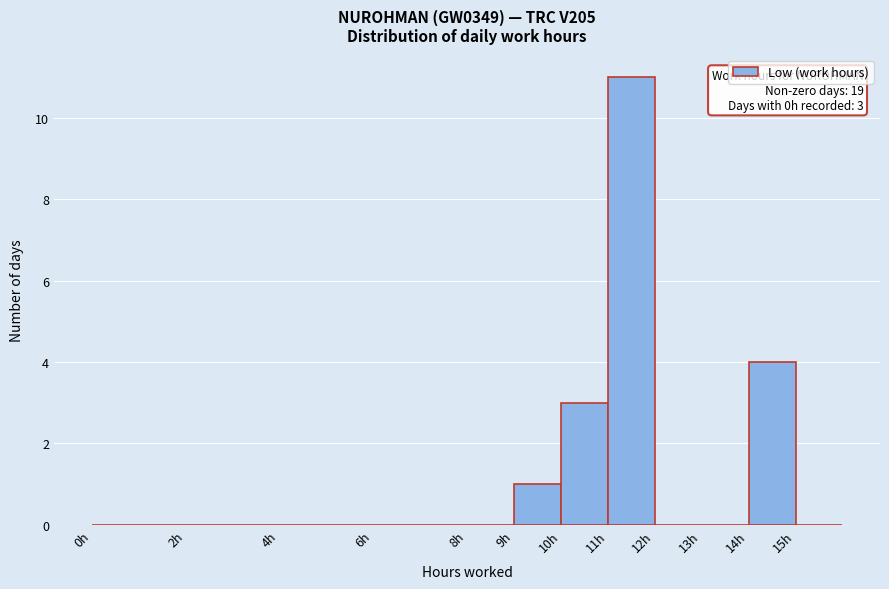

Which range on the x-axis has the tallest bar?

11 to 12